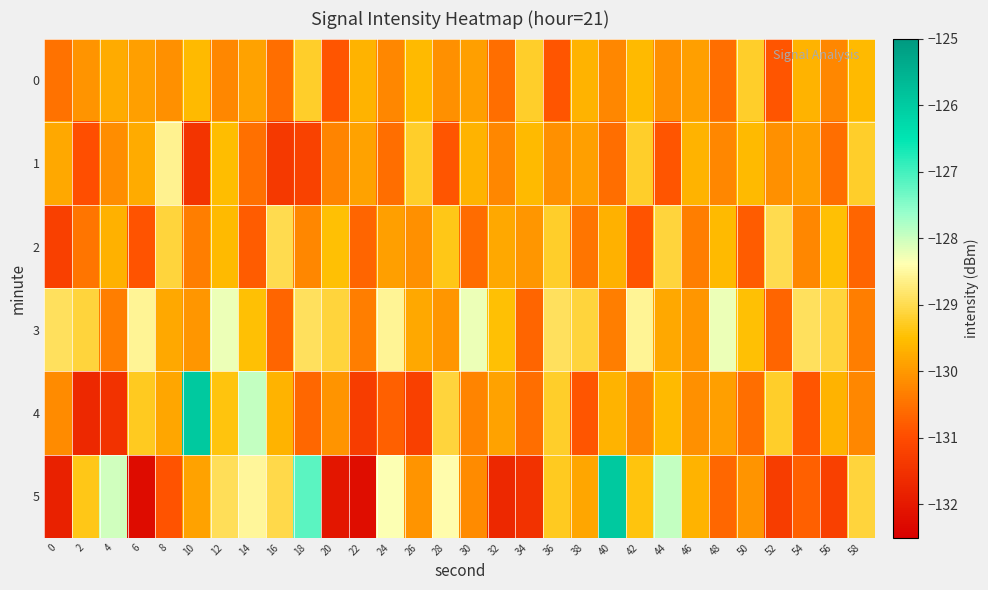

Rank the series by their maximum value, from lowest to highest.

0, 2, 1, 3, 4, 5